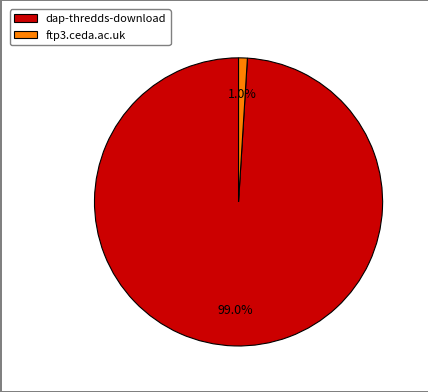

To the nearest percent, what percentage of the pie is dap-thredds-download?

99%